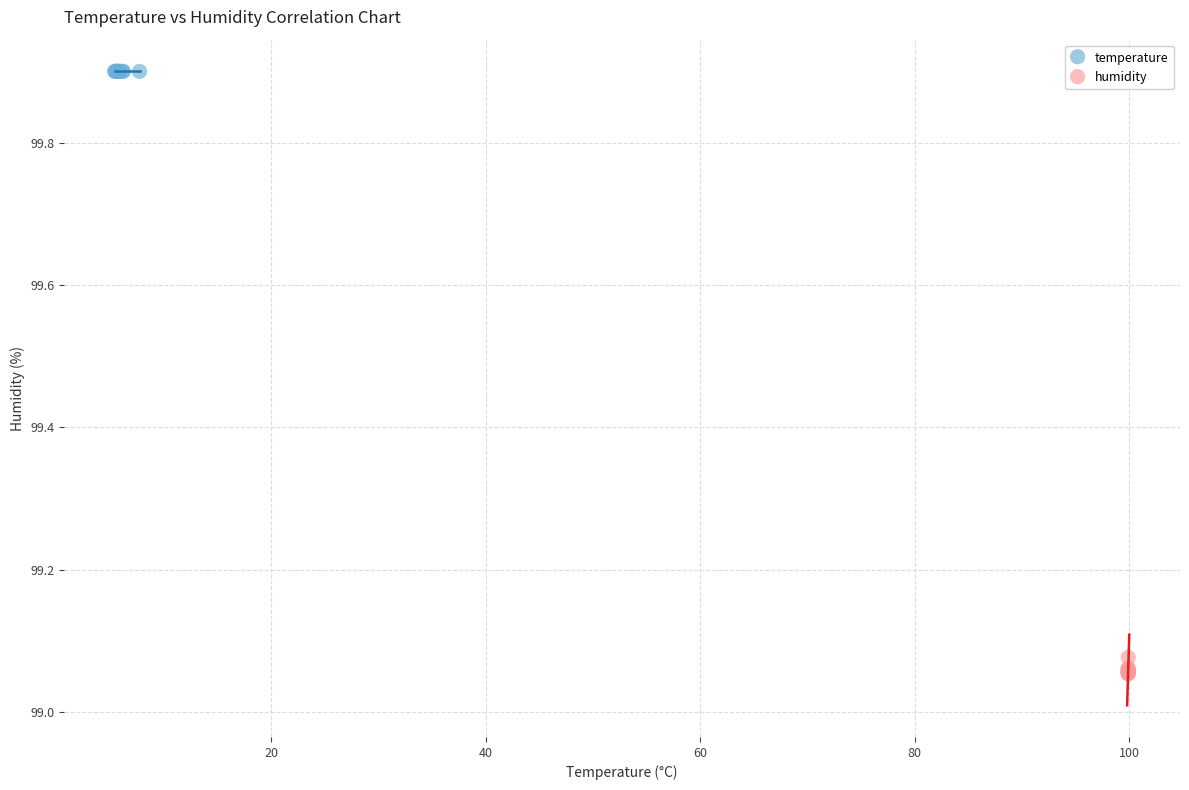

Which series reaches the maximum Y coordinate?

temperature